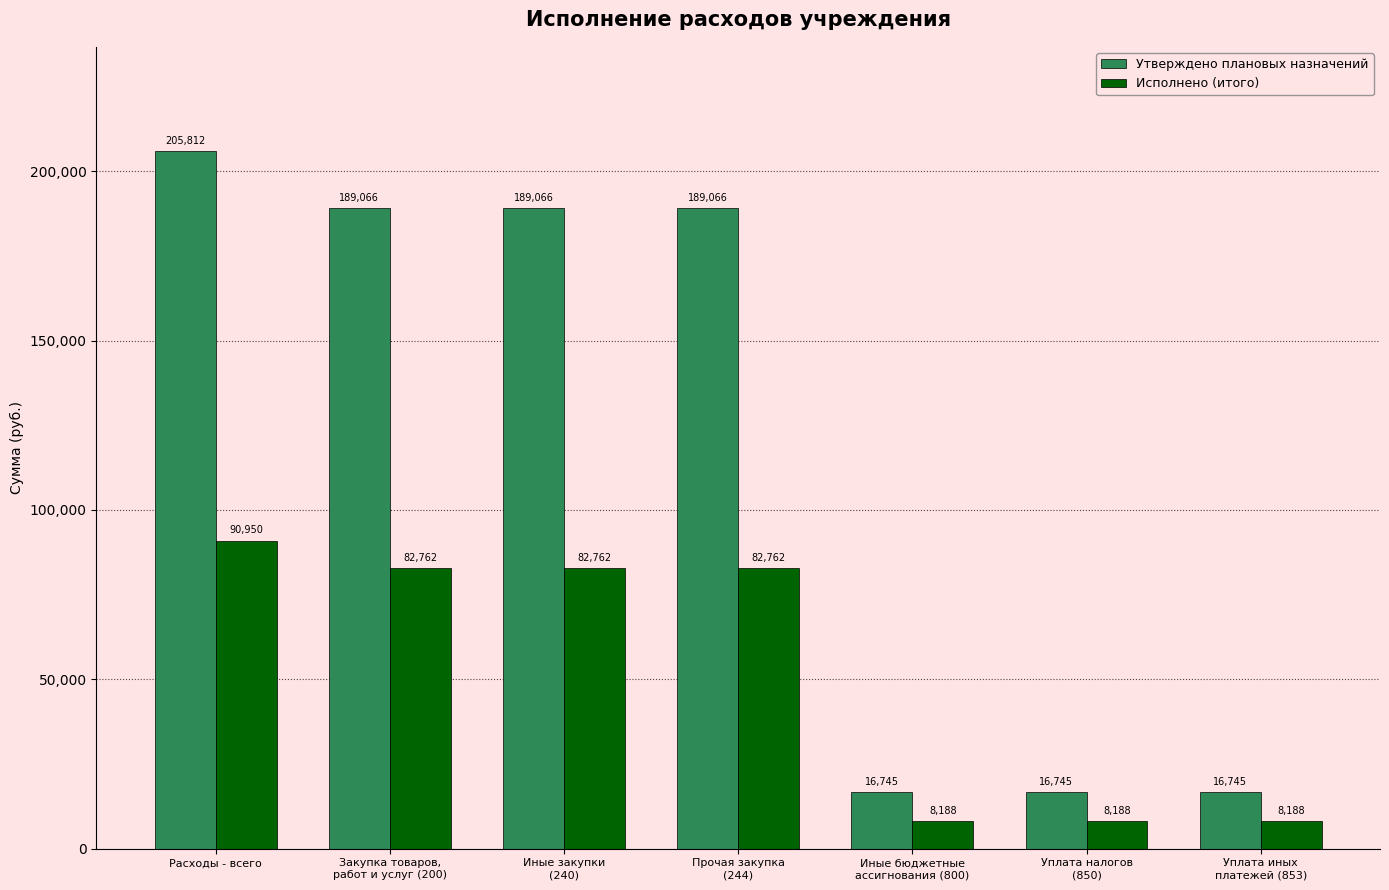

What is the average value of the Исполнено (итого) series?

51971.4